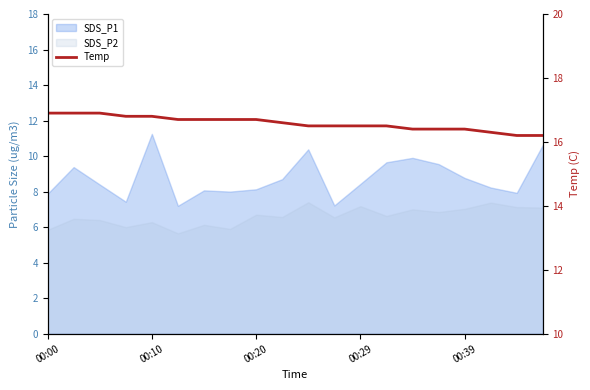

What is the maximum value shown in the chart?

16.9